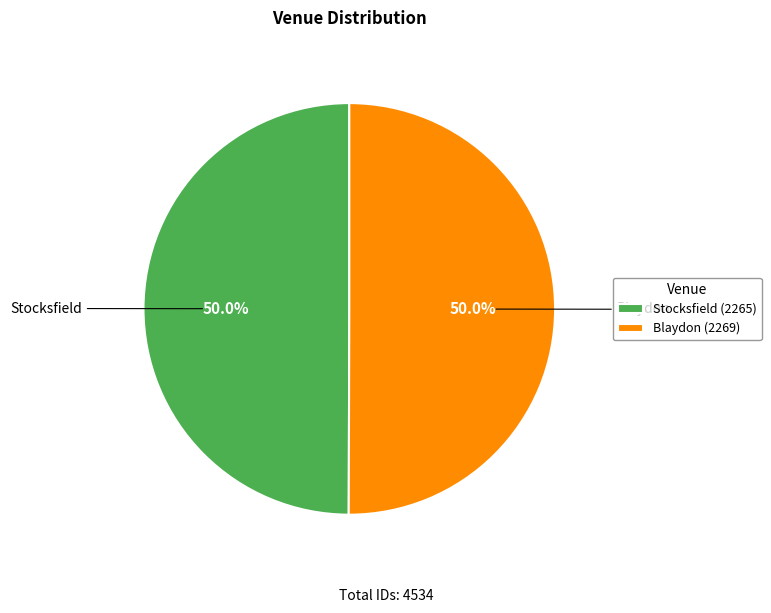

What percentage is the Stocksfield slice, to the nearest percent?

50%